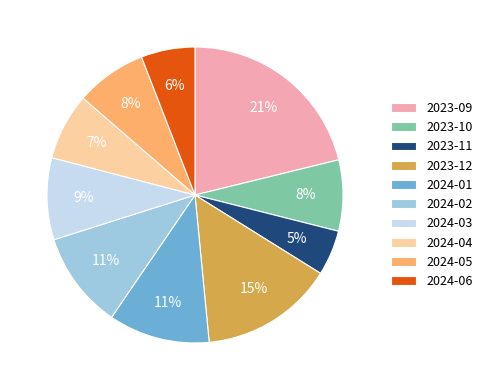

To the nearest percent, what portion does 2023-12 represent?

15%